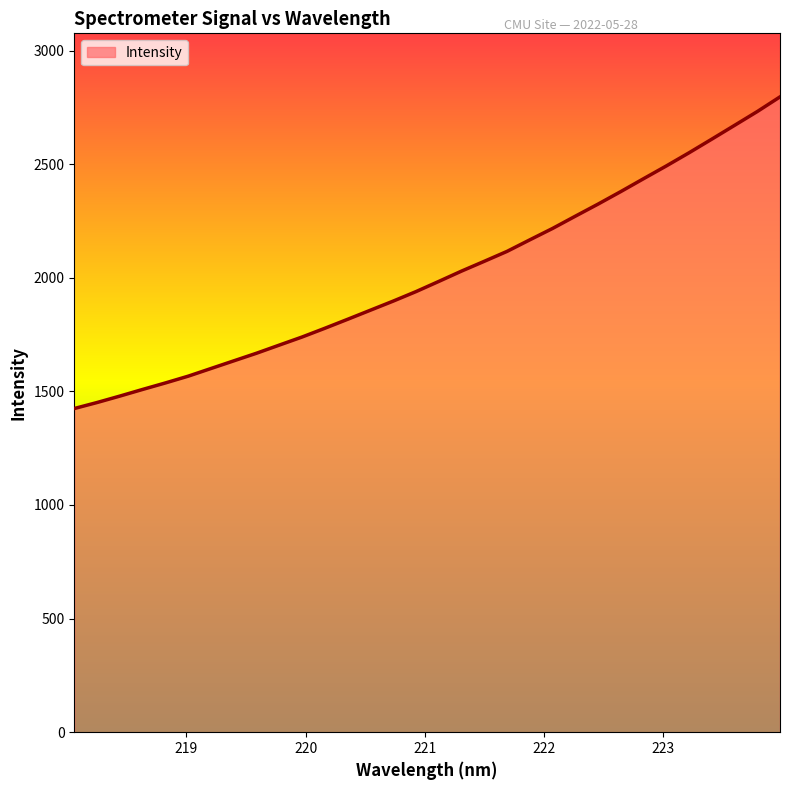

True or false: there are more than 2 points higher than both neighbors.

False